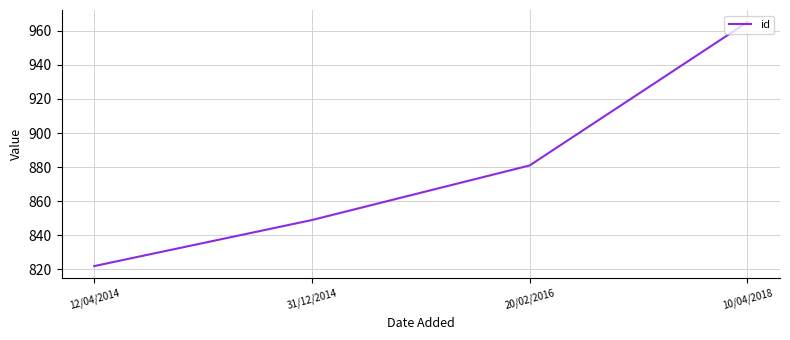

How many series are shown in this chart?

1